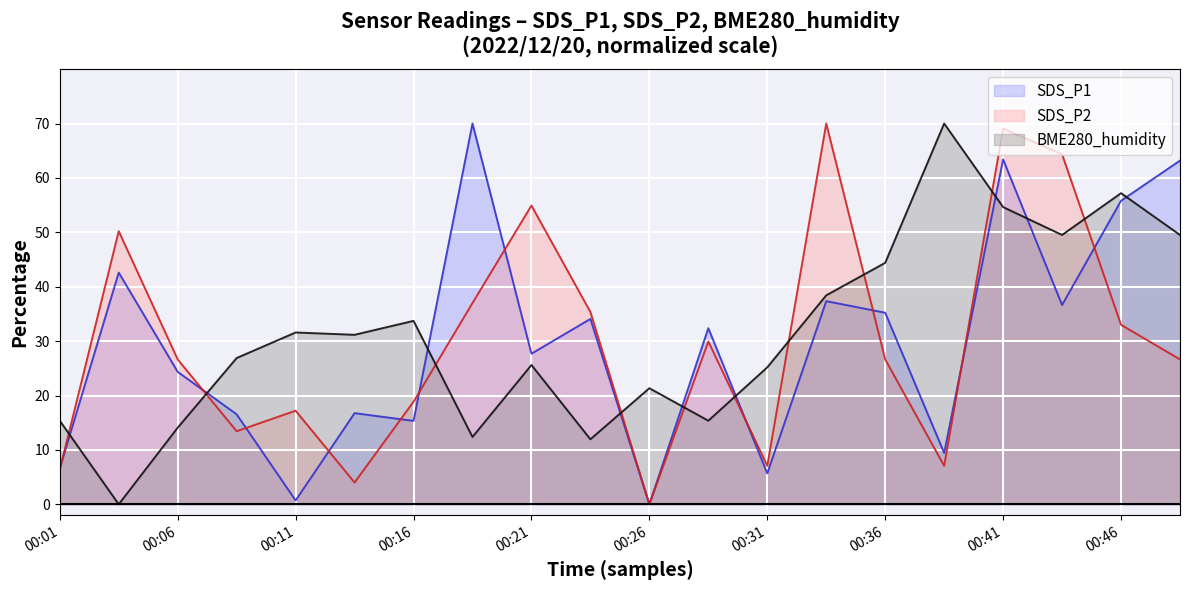

What is the total value across all series at 2022/12/20 00:48:51?

139.3